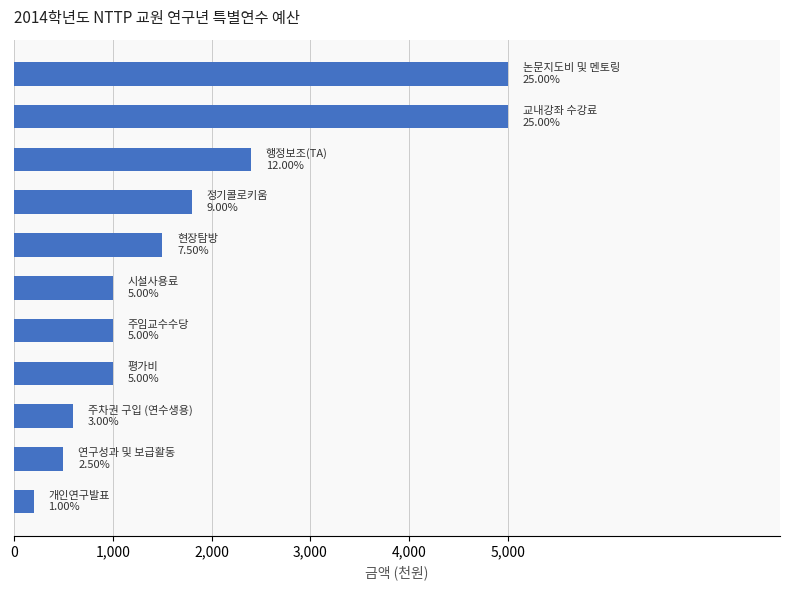

What is the average value?

1818